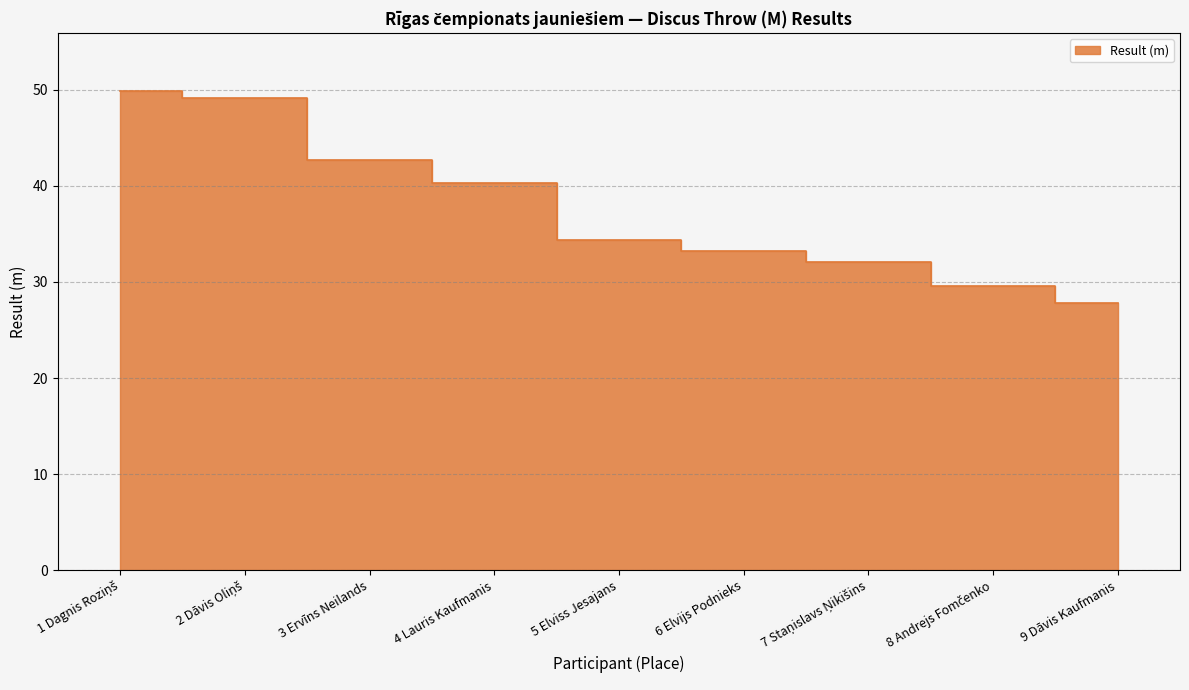

What is the average value?

37.7